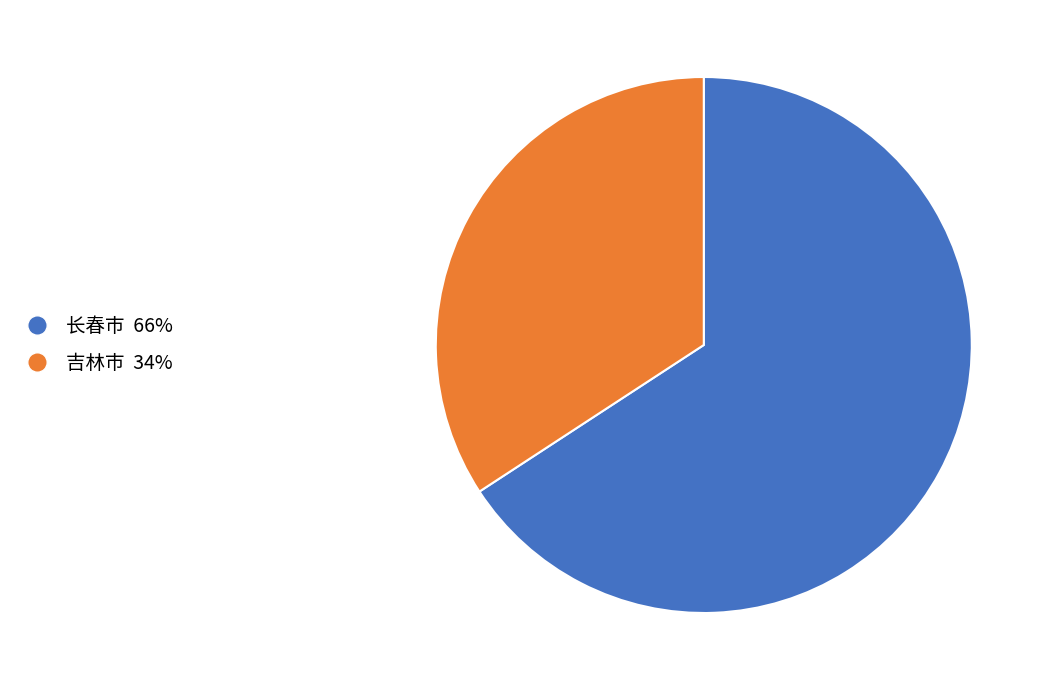

Rank the categories by value from lowest to highest.

吉林市, 长春市